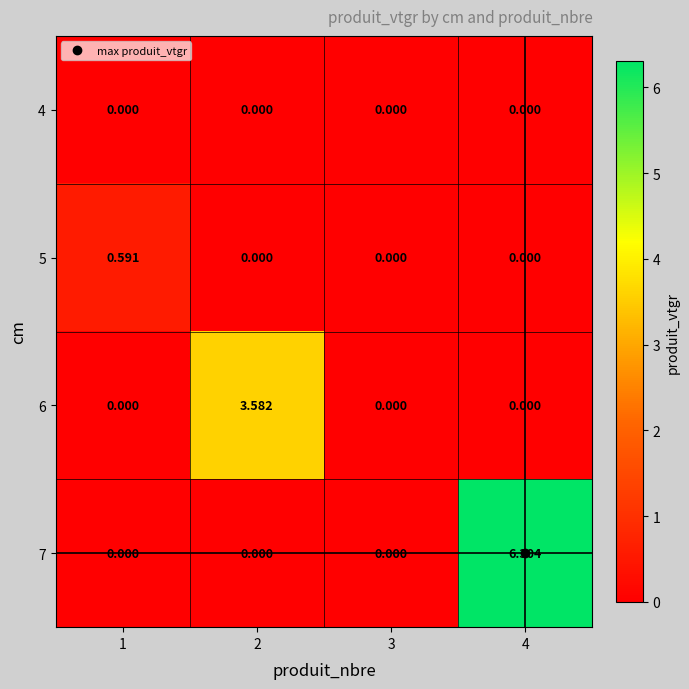

Is the value of 6 at 2 greater than the value of 5 at 3?

Yes